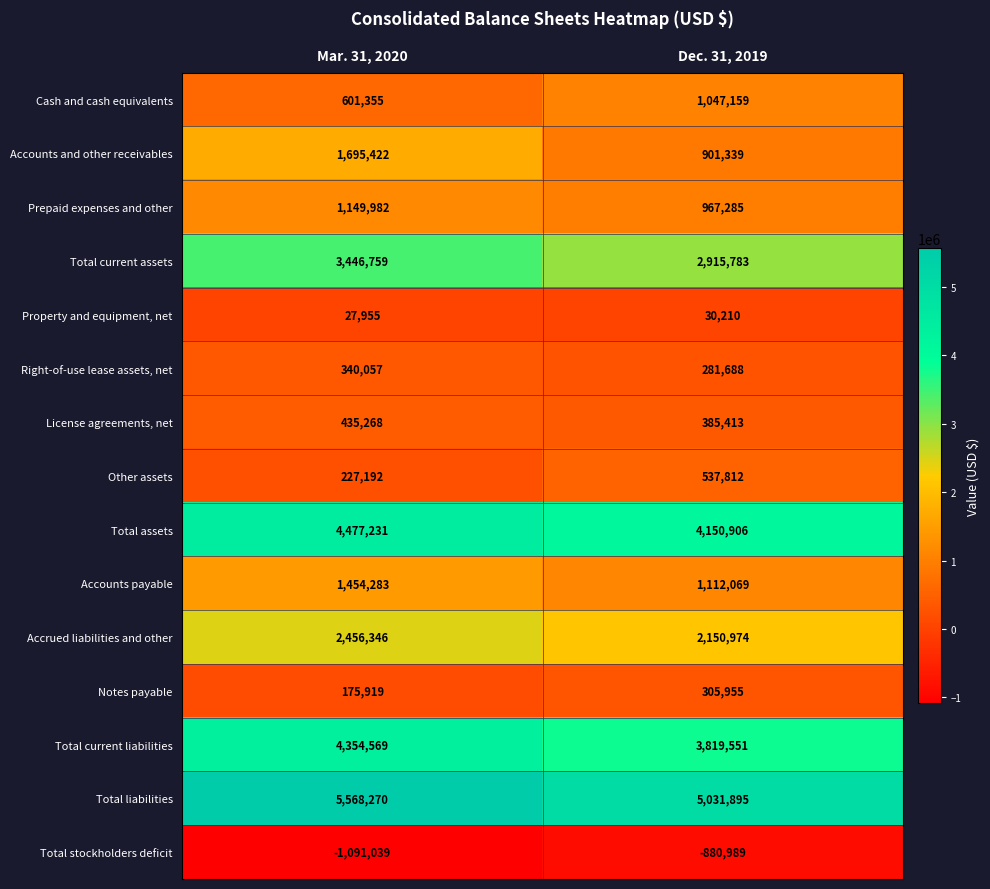

How many data points does each series have?

2